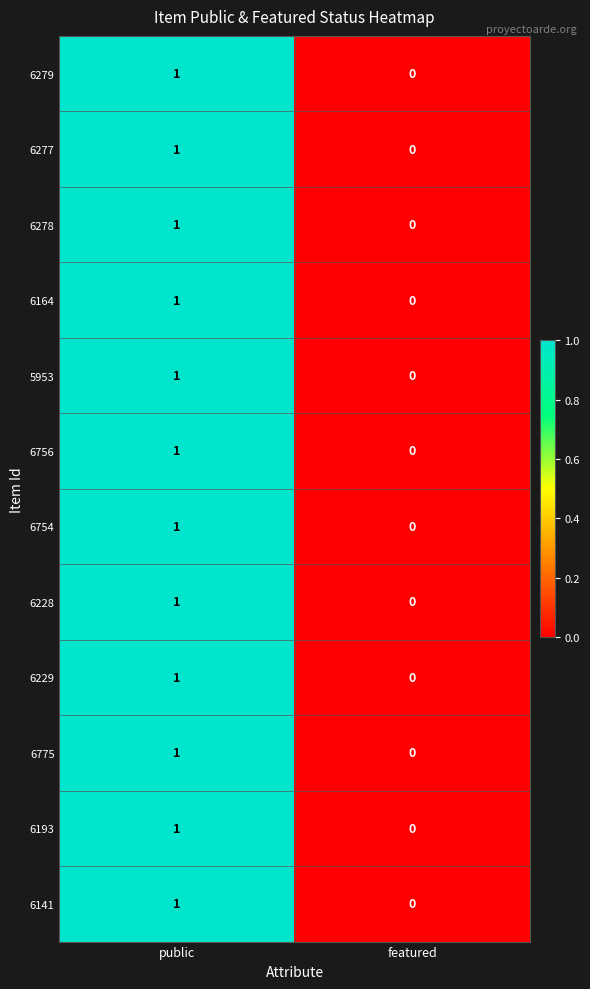

Reading right to left, list all the values displayed in this chart.

6279: featured=0	public=1
6277: featured=0	public=1
6278: featured=0	public=1
6164: featured=0	public=1
5953: featured=0	public=1
6756: featured=0	public=1
6754: featured=0	public=1
6228: featured=0	public=1
6229: featured=0	public=1
6775: featured=0	public=1
6193: featured=0	public=1
6141: featured=0	public=1